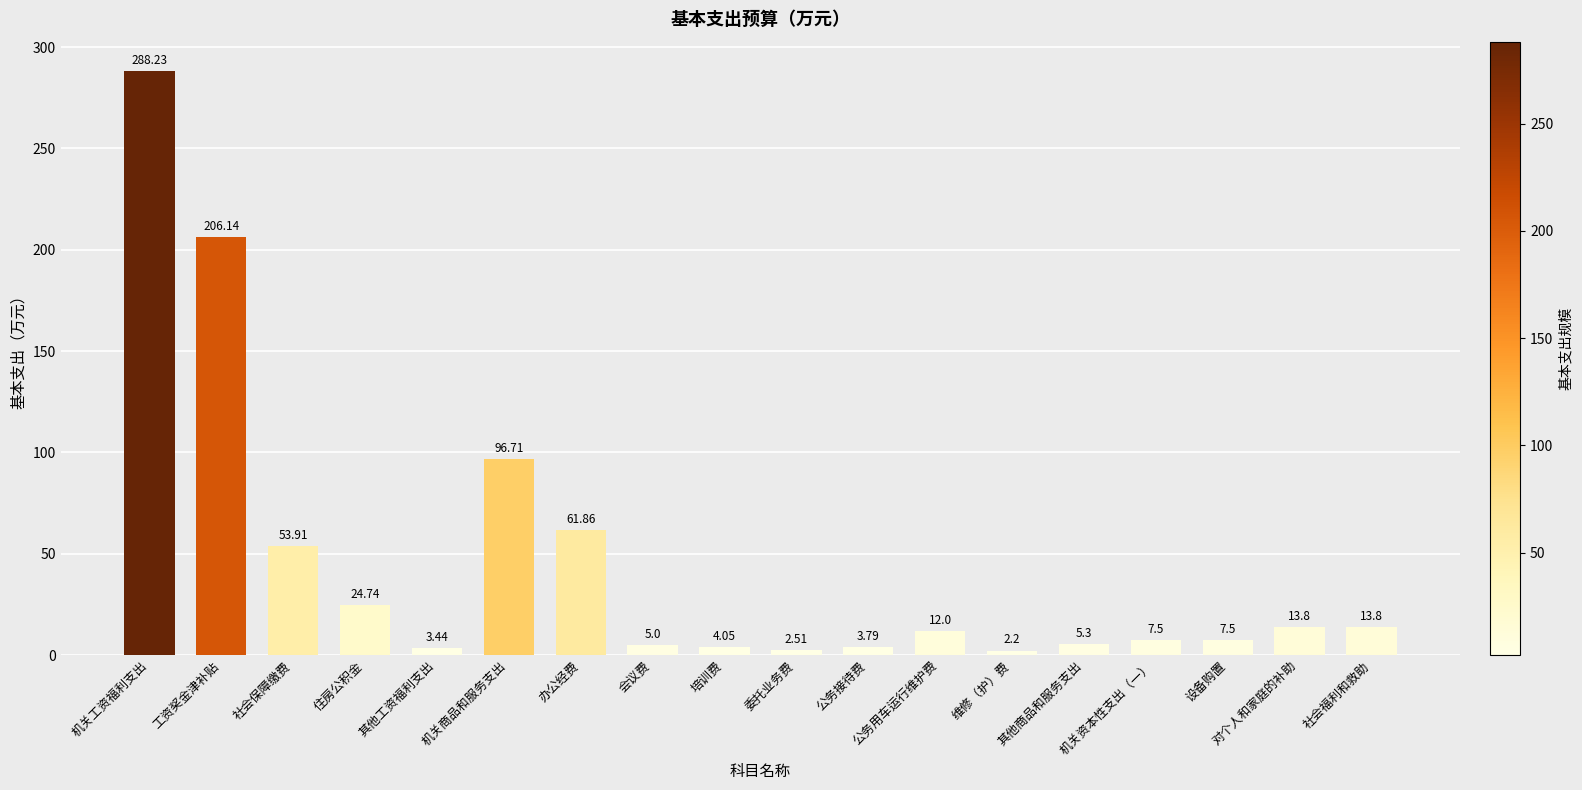

Which category has the lowest value across all series?

维修（护）费